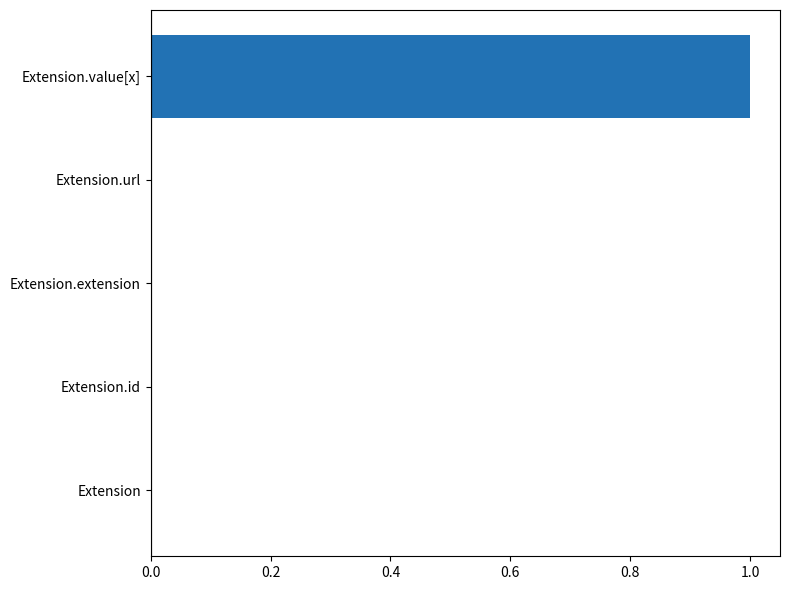

Which category has the highest value across all series?

Extension.value[x]